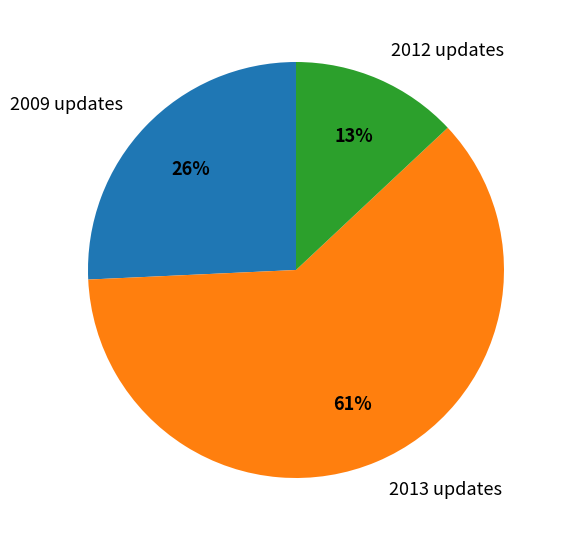

Count the number of slices in the pie.

3